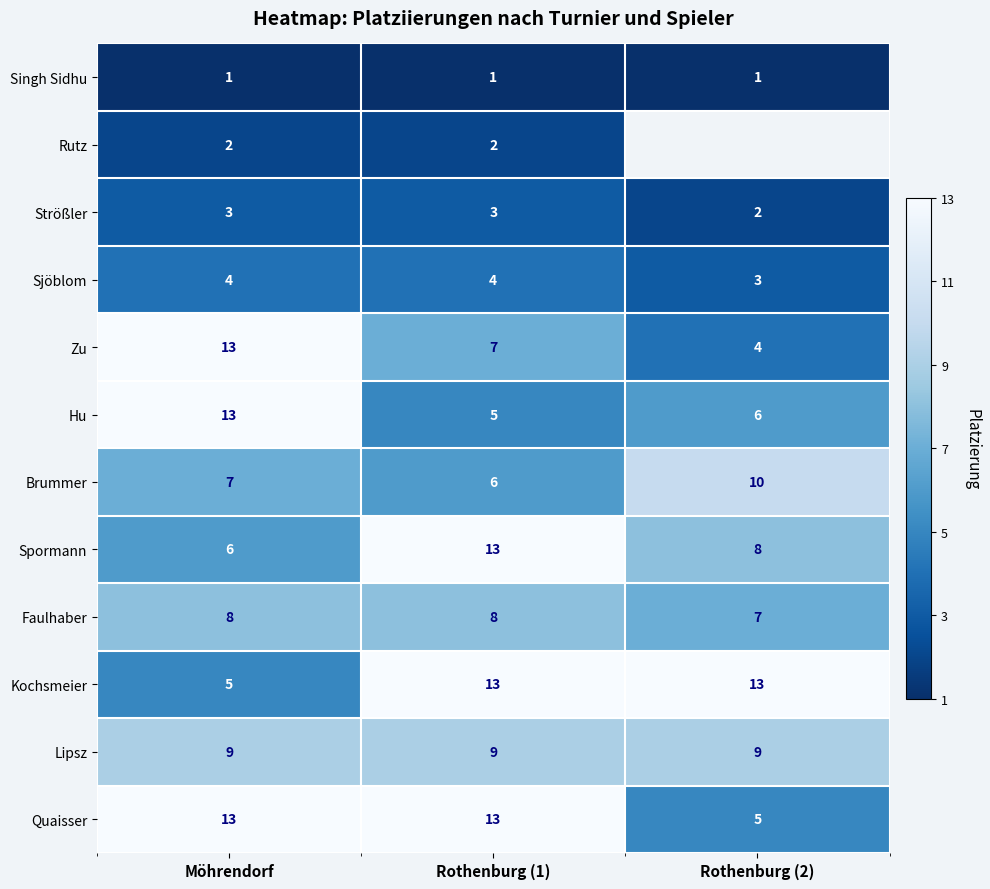

At how many categories does at least one series exceed 8?

3